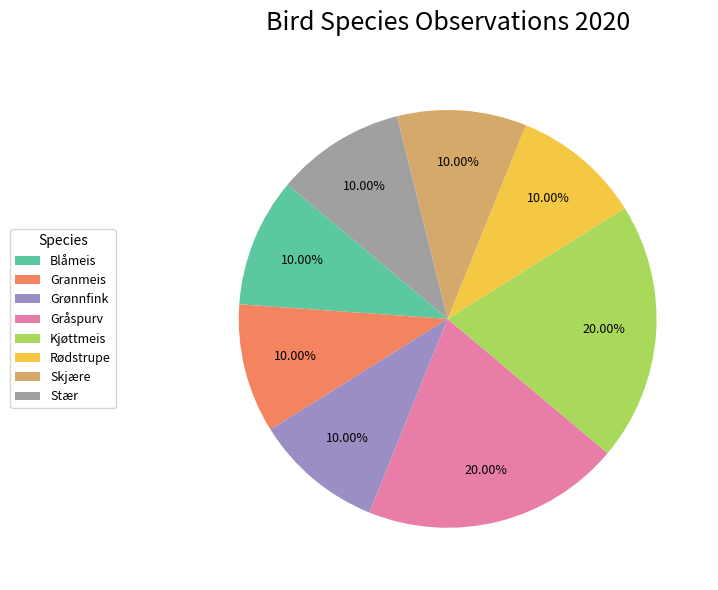

What portion of the pie excludes Grønnfink?

90.0%